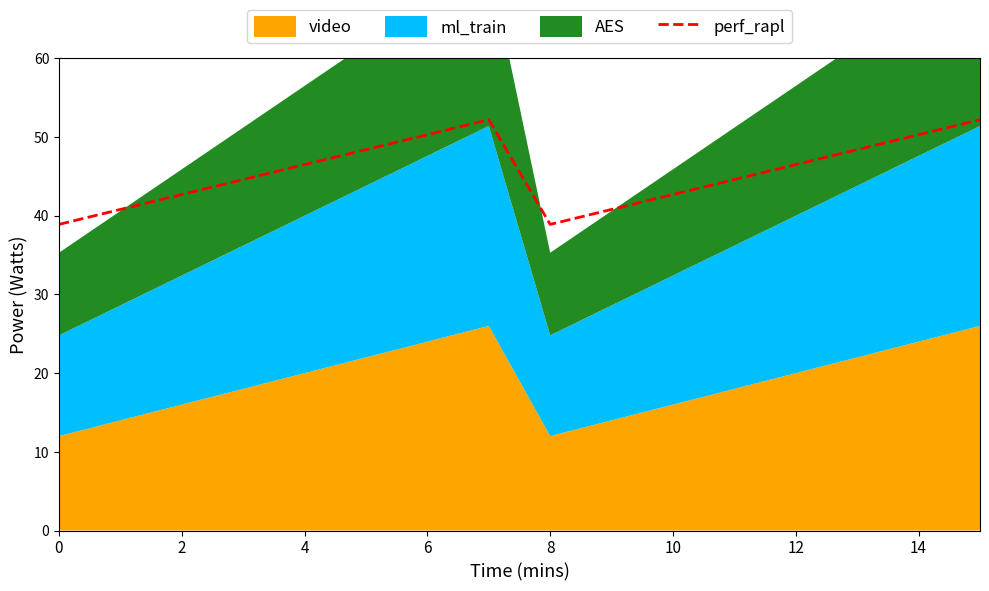

What is the average value?

45.5